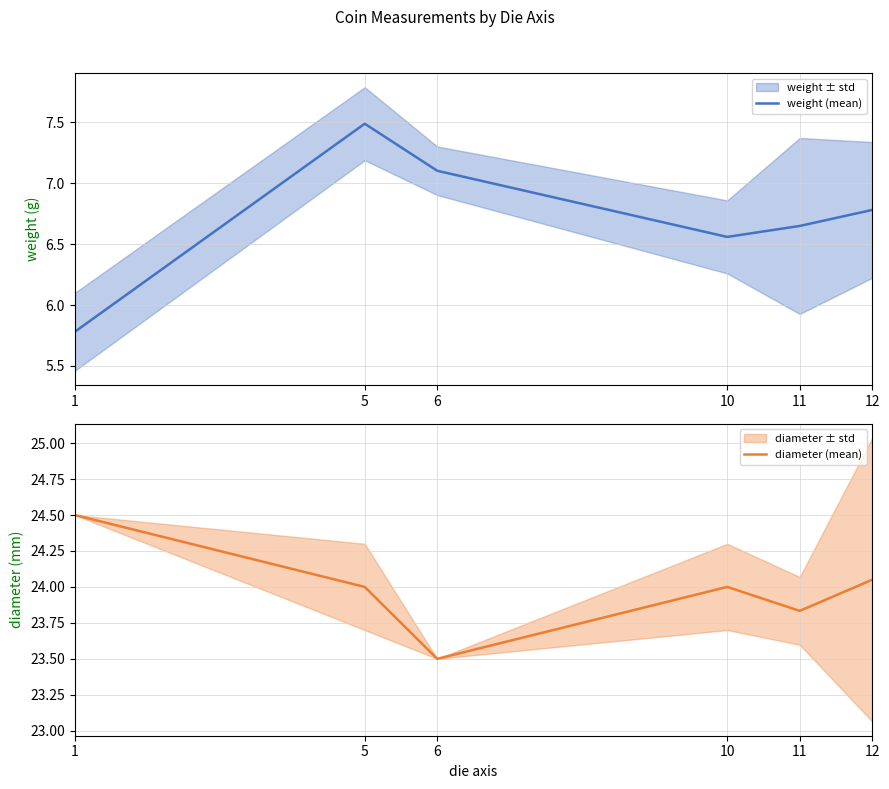

How many series are shown in this chart?

2